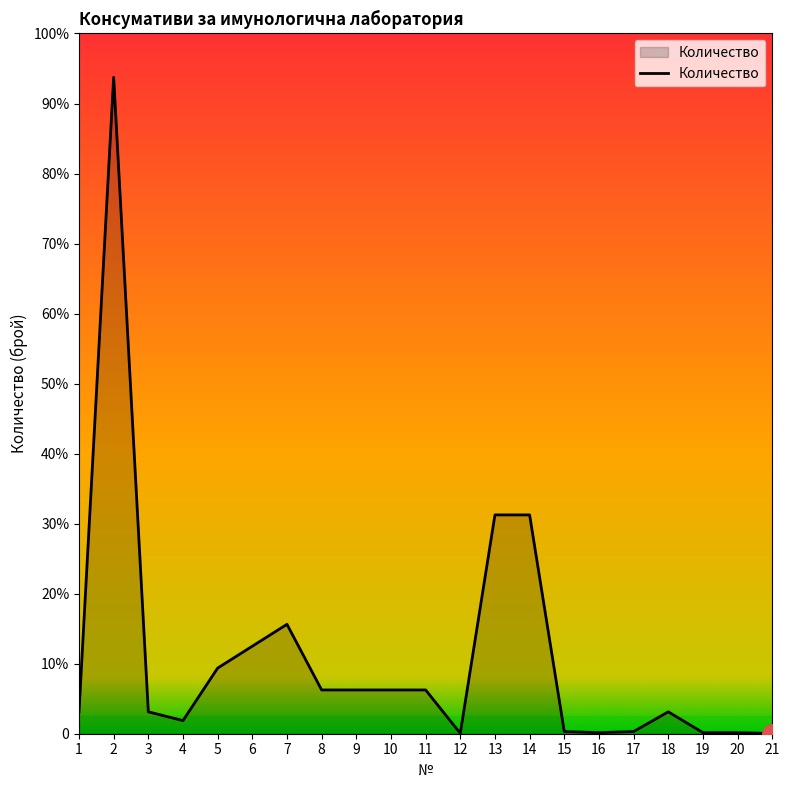

Is this an area chart (filled region under the line)?

Yes